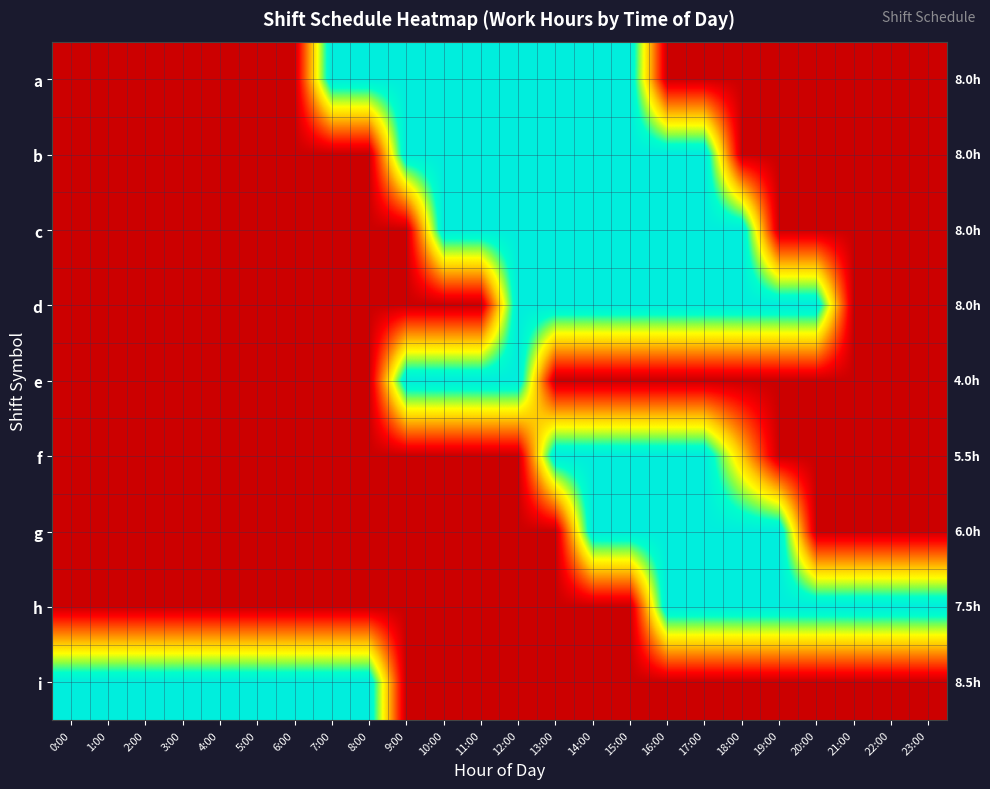

How many data points does each series have?

24